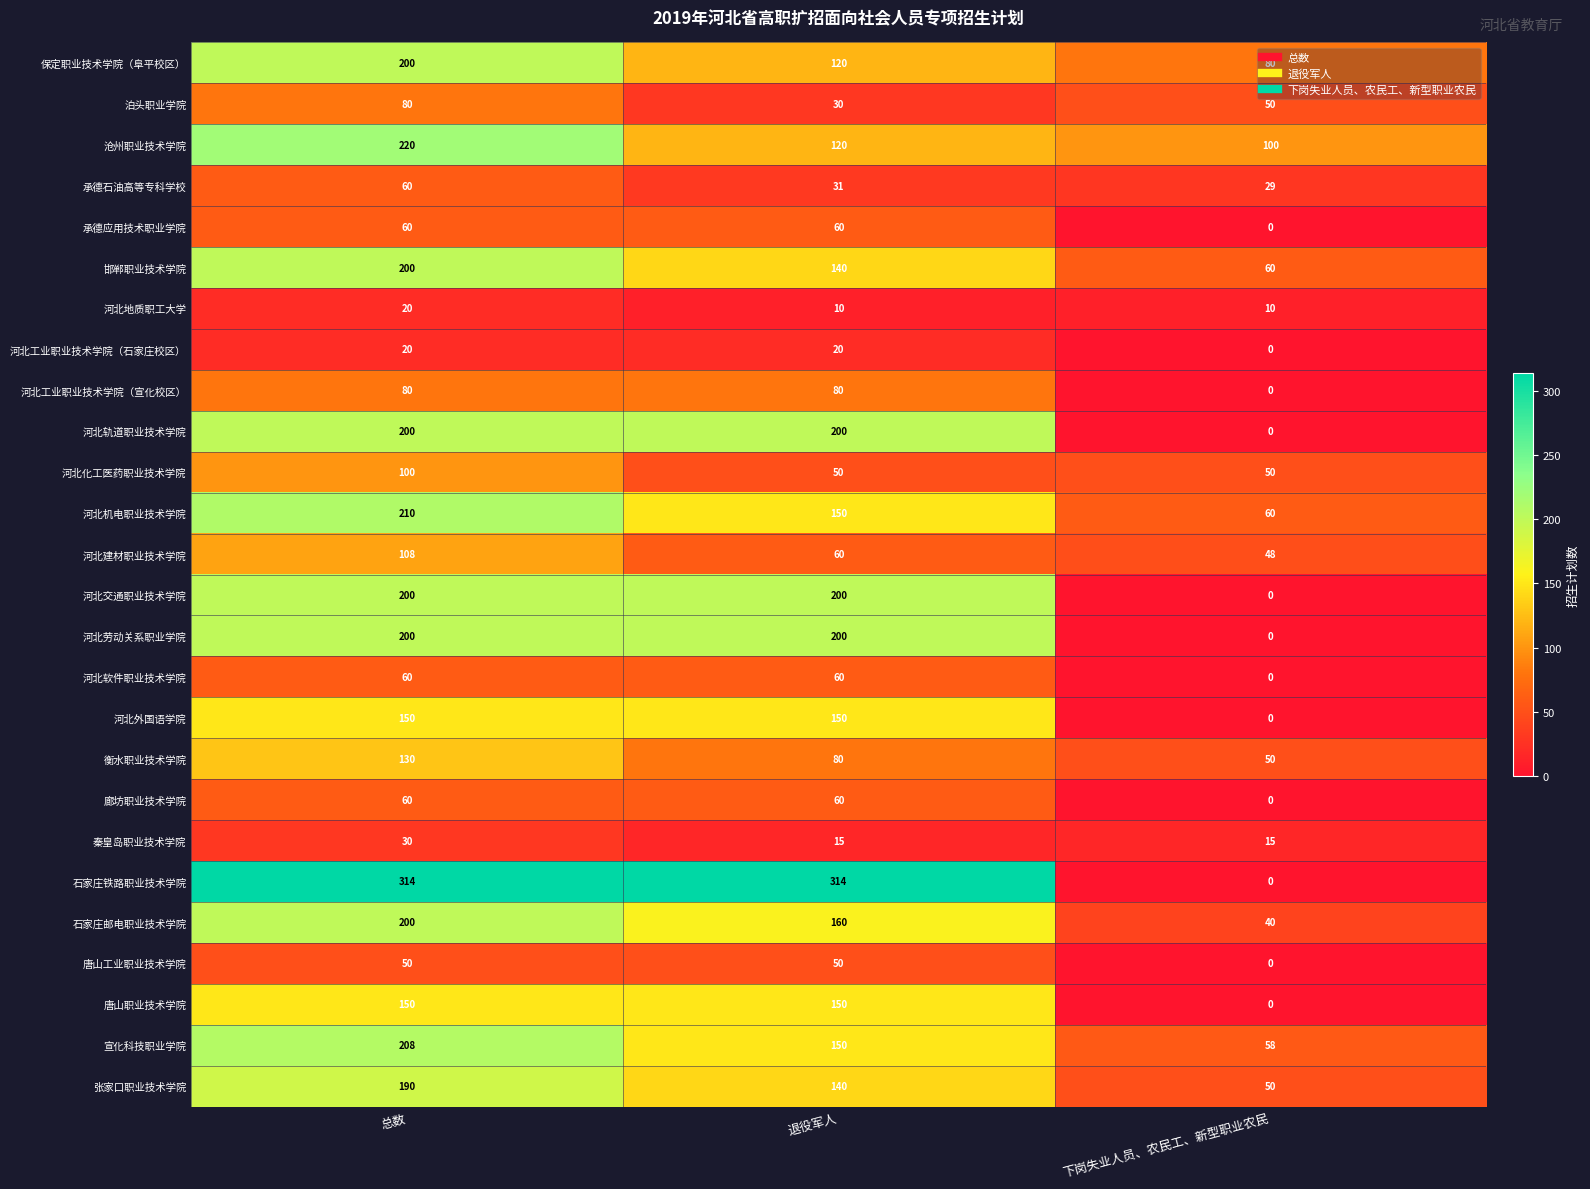

What is the total value across all series at 总数?

3500